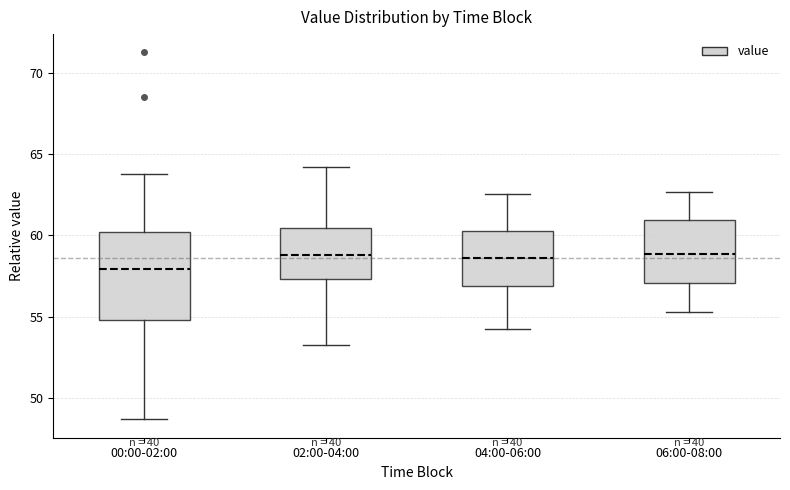

Where does the lower whisker of the box for 04:00-06:00 end on the y-axis? The values are not printed on the chart, so give them approximately, as read against the axis.

54.0